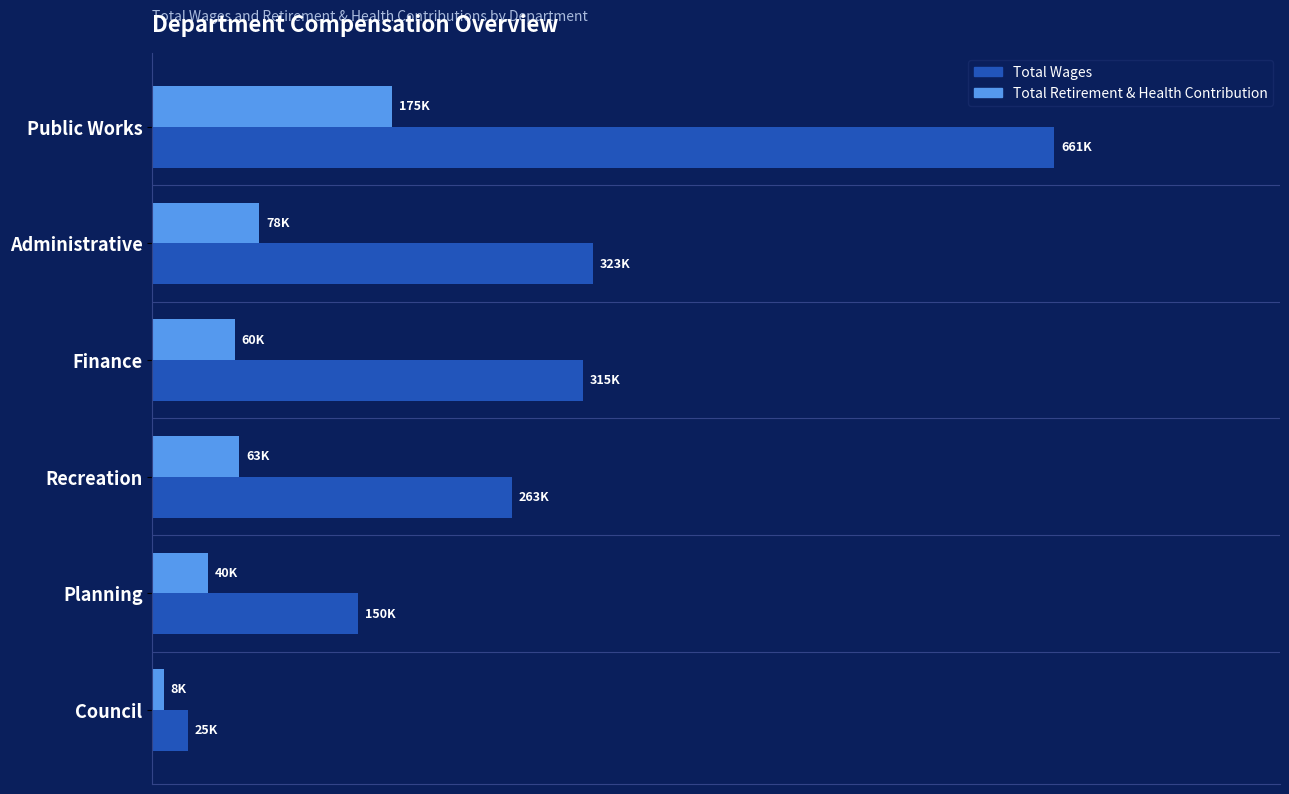

List the labels in order of Total Wages value, smallest first.

Council, Planning, Recreation, Finance, Administrative, Public Works